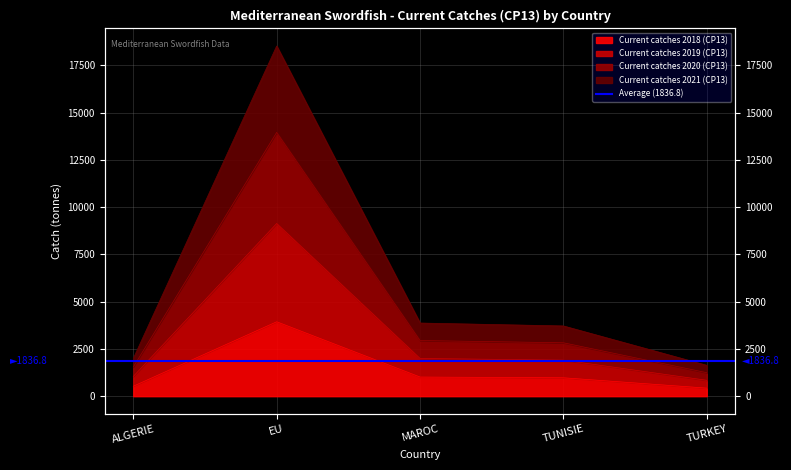

At which category does the chart reach its peak across all series?

EU